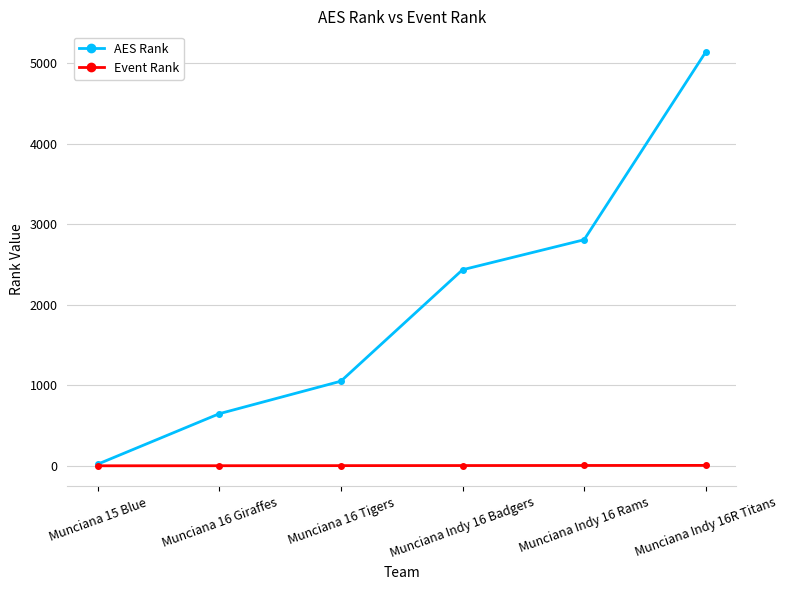

Which series has the largest range (max minus min)?

AES Rank